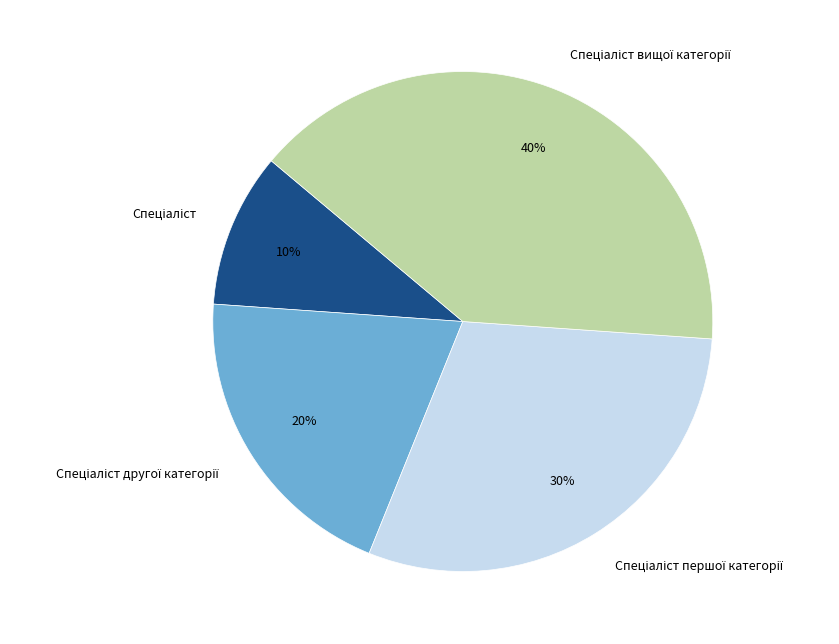

To the nearest percent, what is the average slice percentage?

25%